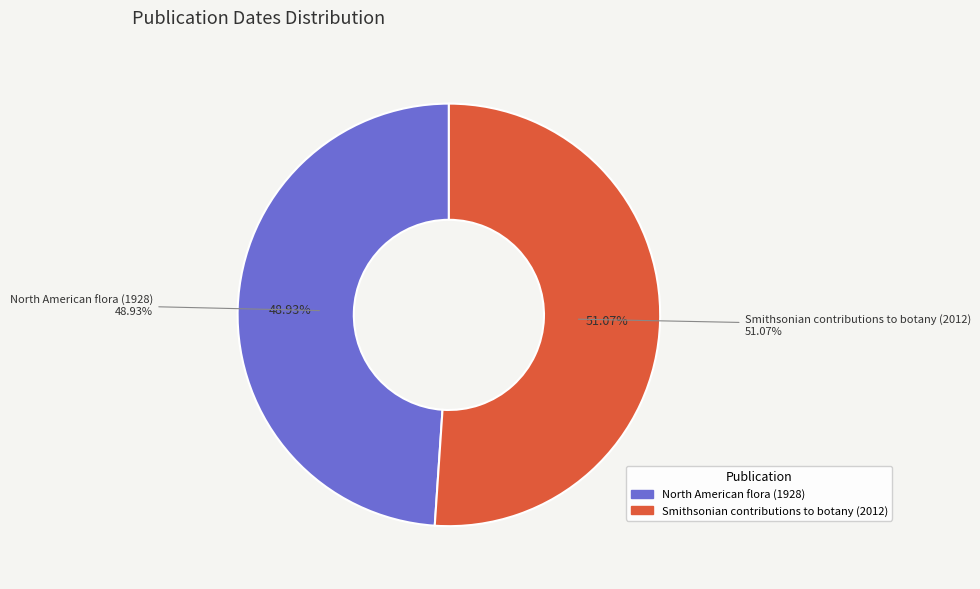

To the nearest percent, what is the average slice percentage?

50%